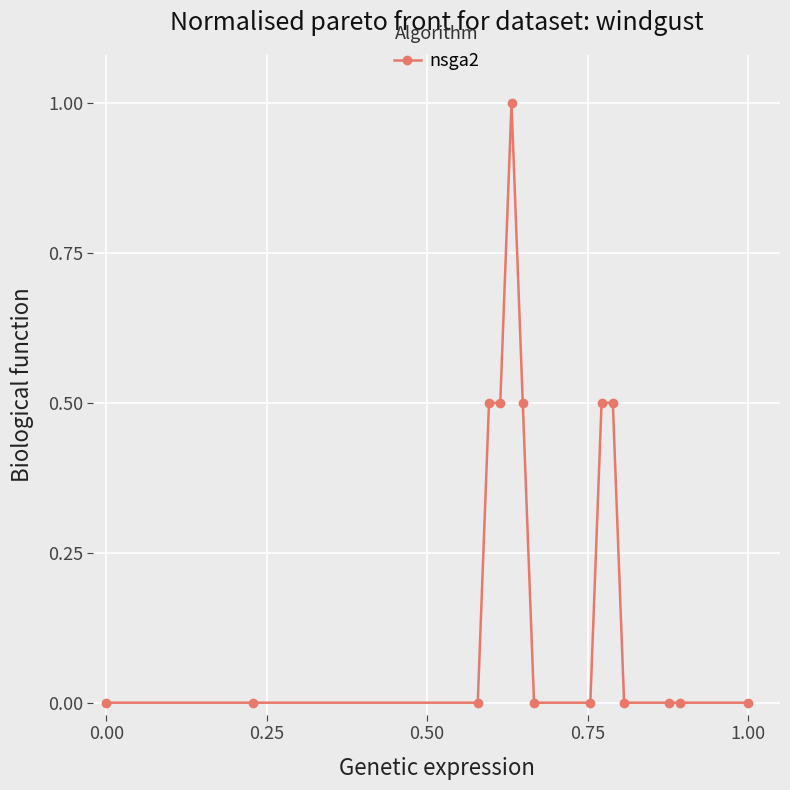

What is the difference between the second highest and minimum values?

0.5